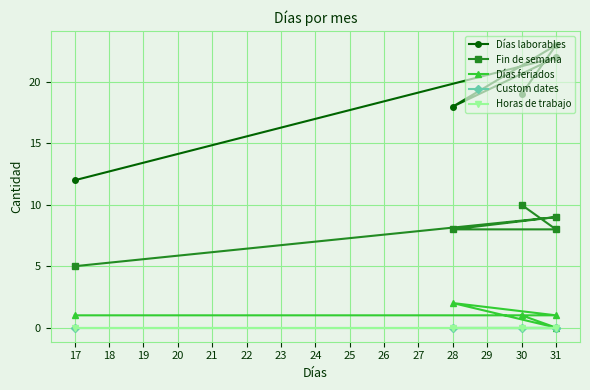

Does the chart display data point markers on the line(s)?

Yes